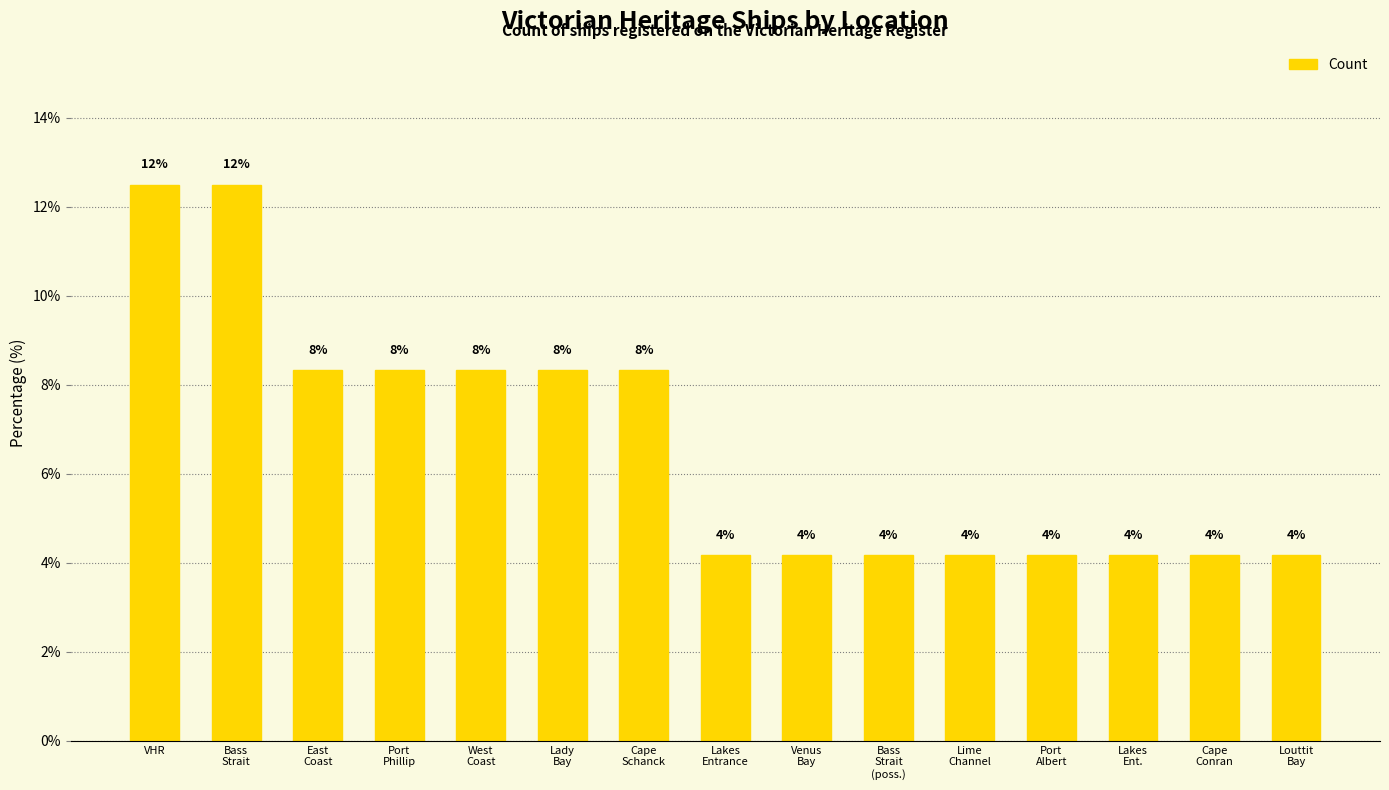

Are the bars horizontal?

No